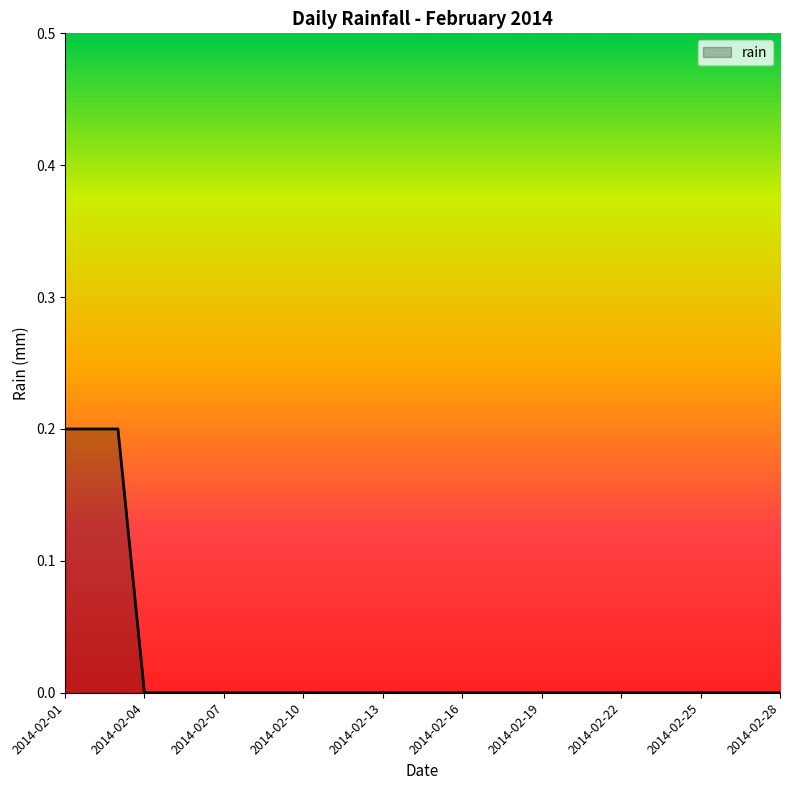

Does the chart display data point markers on the line(s)?

No